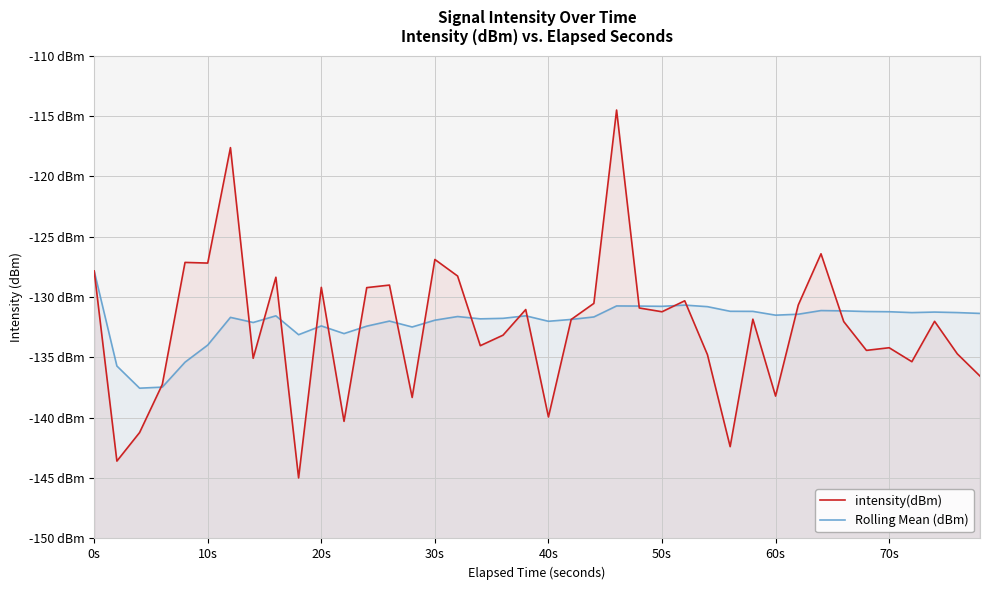

What is the sum of all intensity(dBm) values?

-5302.6